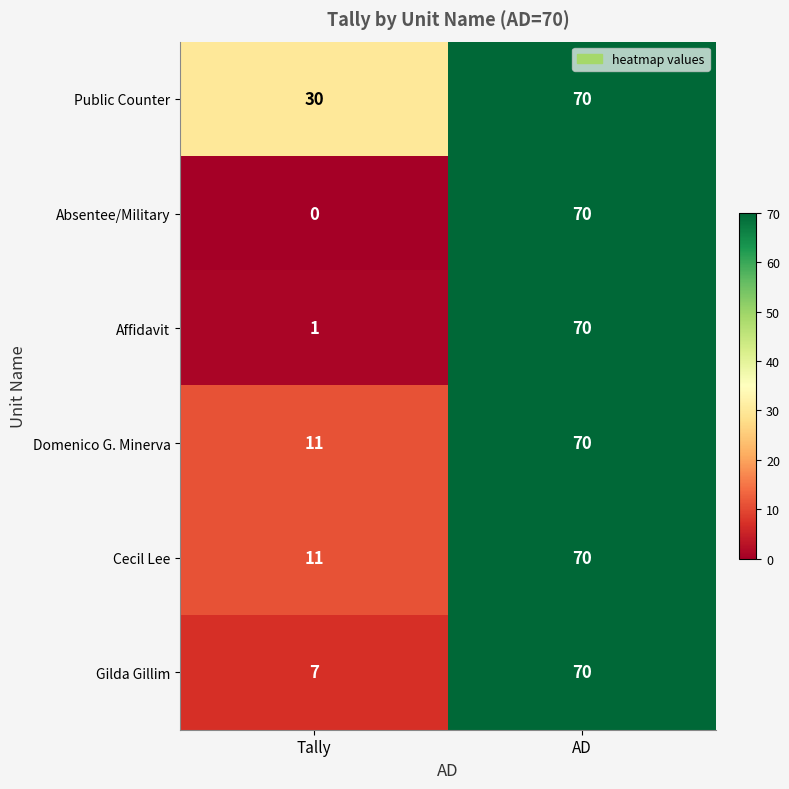

At how many categories does at least one series exceed 14?

2